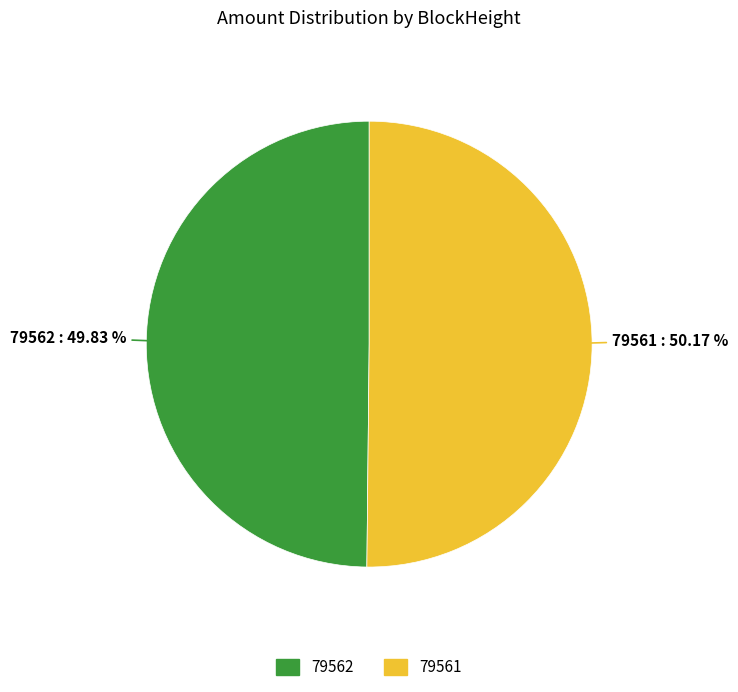

To the nearest percent, what is the difference between the largest and smallest slice percentages?

0%